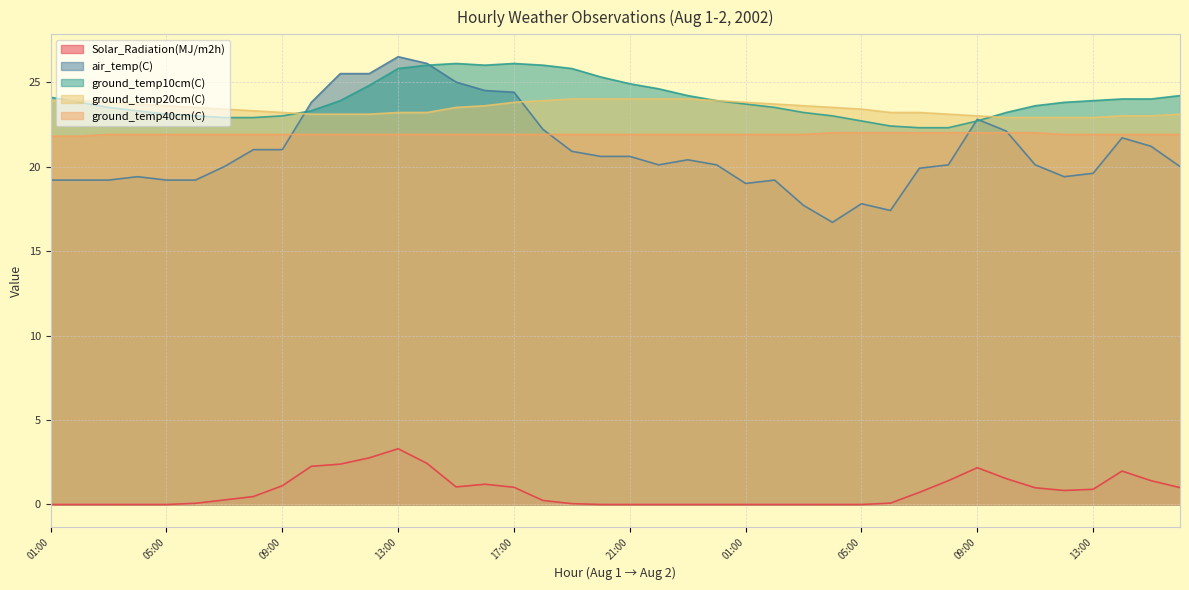

At how many categories does at least one series exceed 0?

40